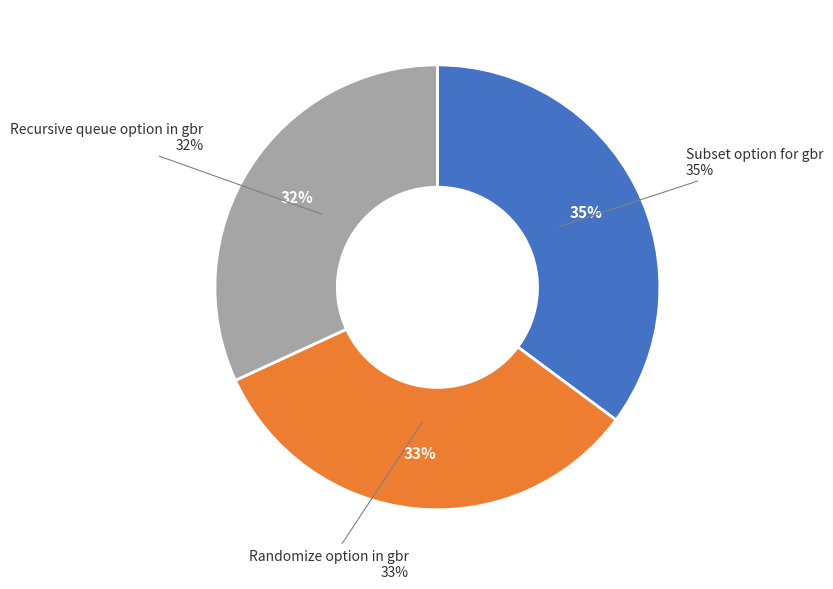

To the nearest percent, what percentage of the pie is Subset option for gbr?

35%